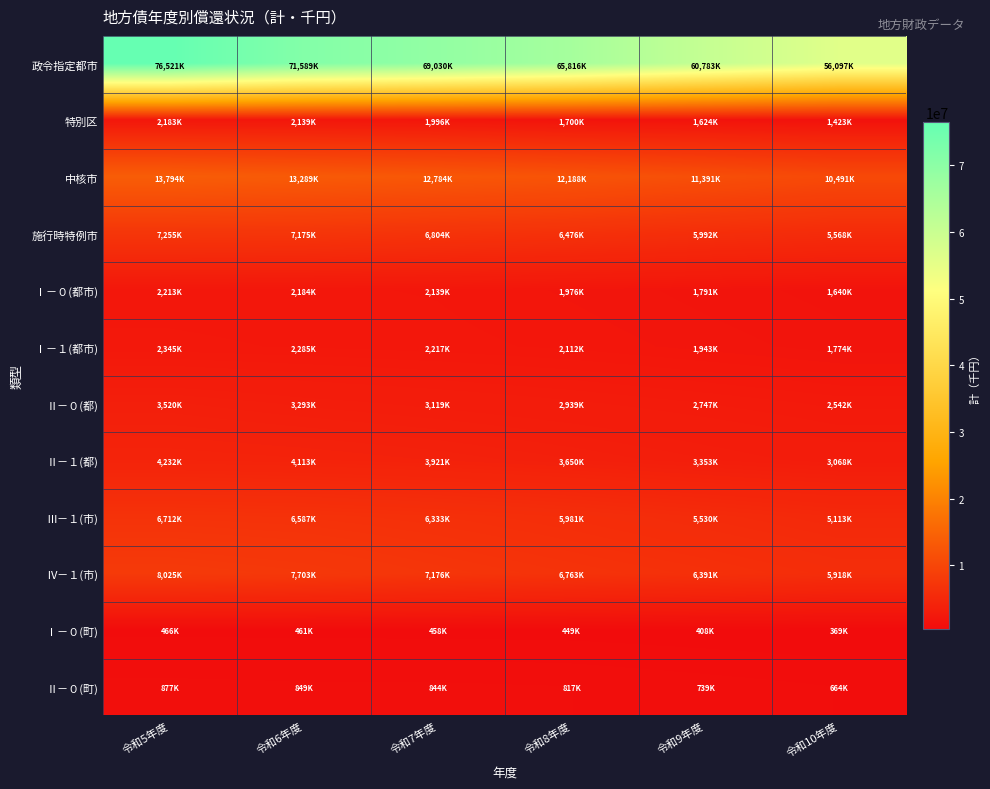

Between 令和6年度 and 令和5年度, which is larger?

令和5年度